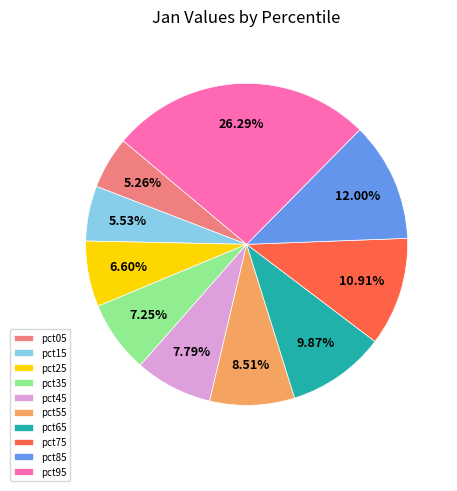

Do pct55 and pct95 together represent more than half of the pie?

No